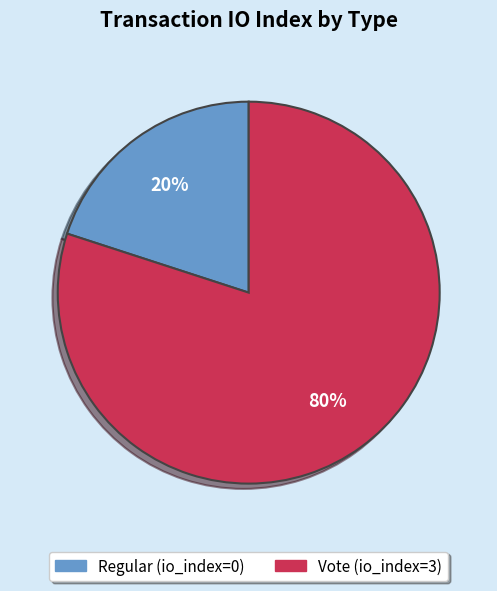

Is there a majority slice in this chart?

Yes